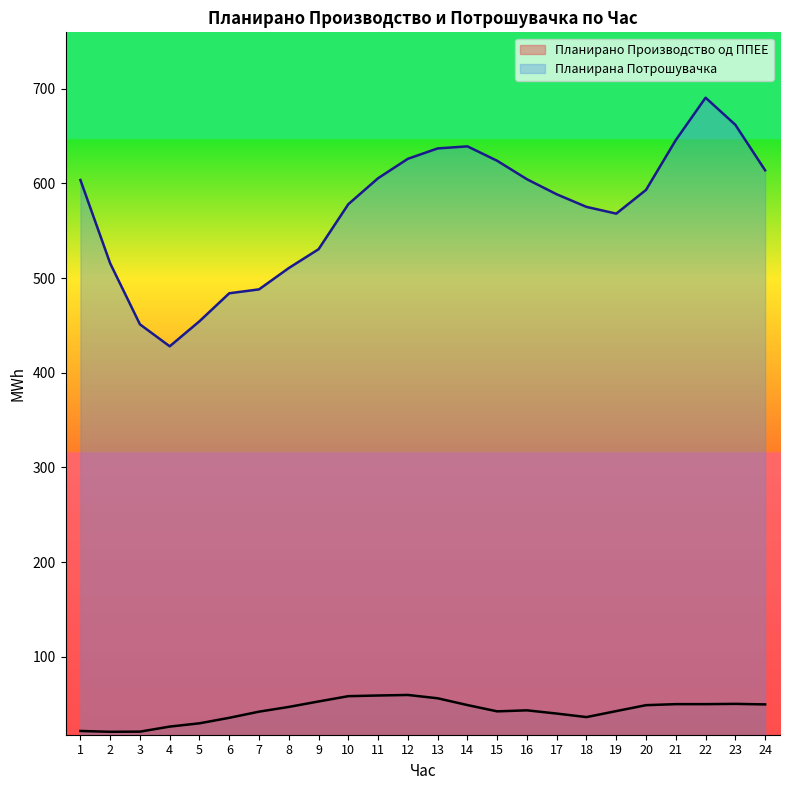

In Планирана Потрошувачка, how many points are higher than both neighbors (excluding endpoints)?

2